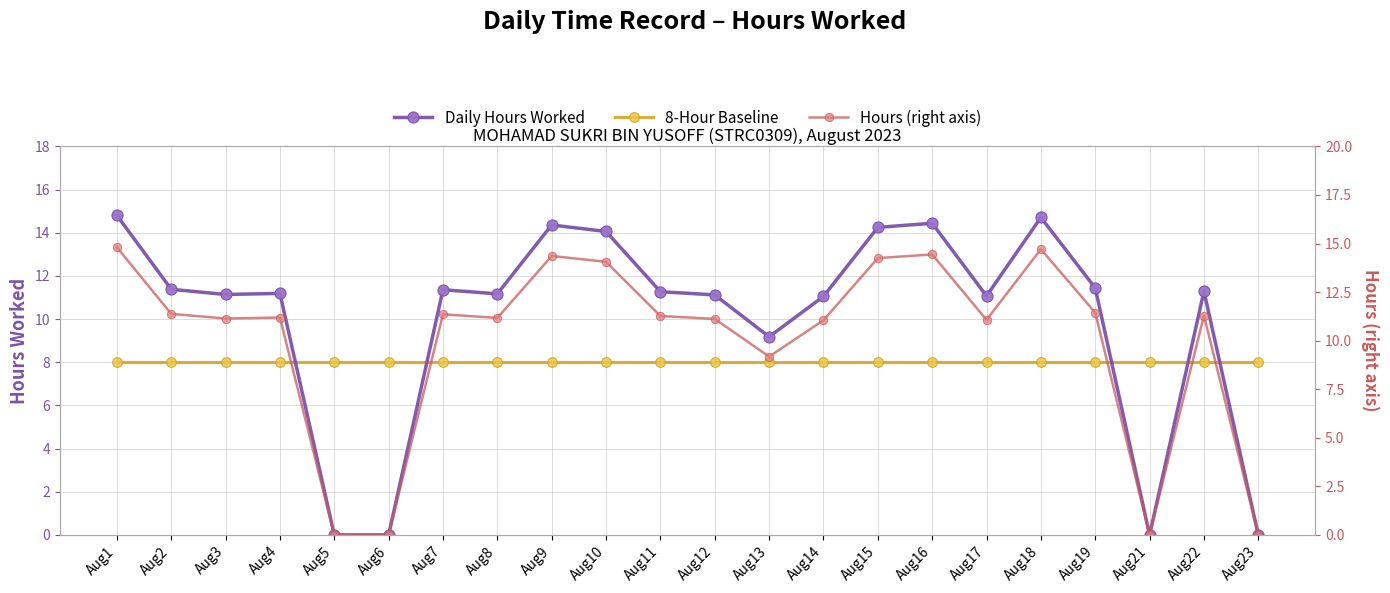

List the labels in order of Daily Hours Worked value, largest first.

Aug1, Aug18, Aug16, Aug9, Aug15, Aug10, Aug19, Aug2, Aug7, Aug22, Aug11, Aug4, Aug8, Aug3, Aug12, Aug17, Aug14, Aug13, Aug5, Aug6, Aug21, Aug23